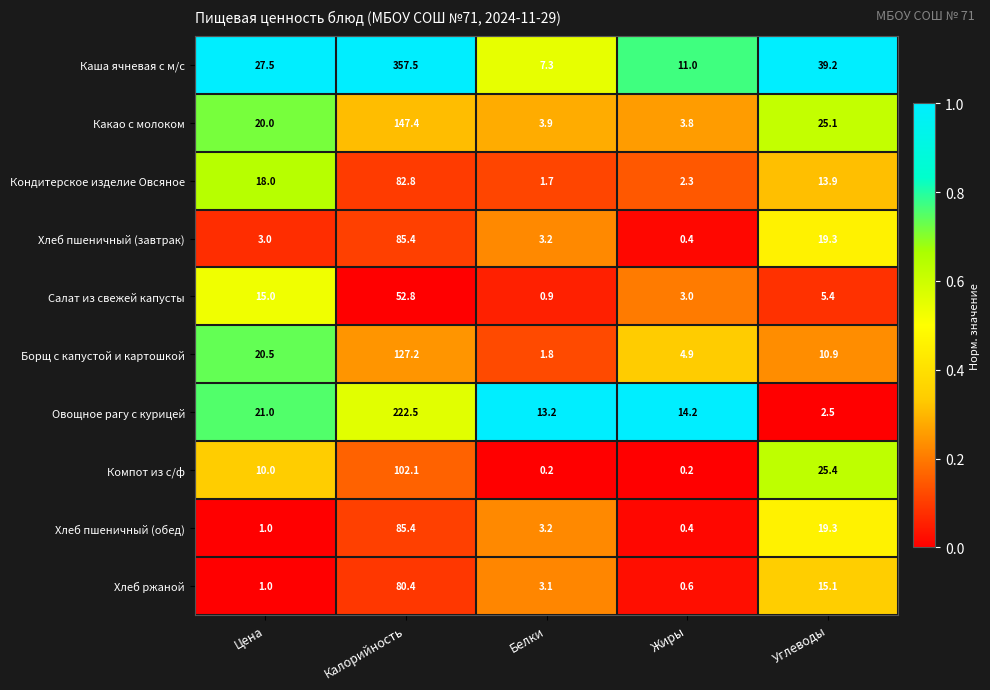

At which label is Борщ с капустой и картошкой closest to 64?

Цена